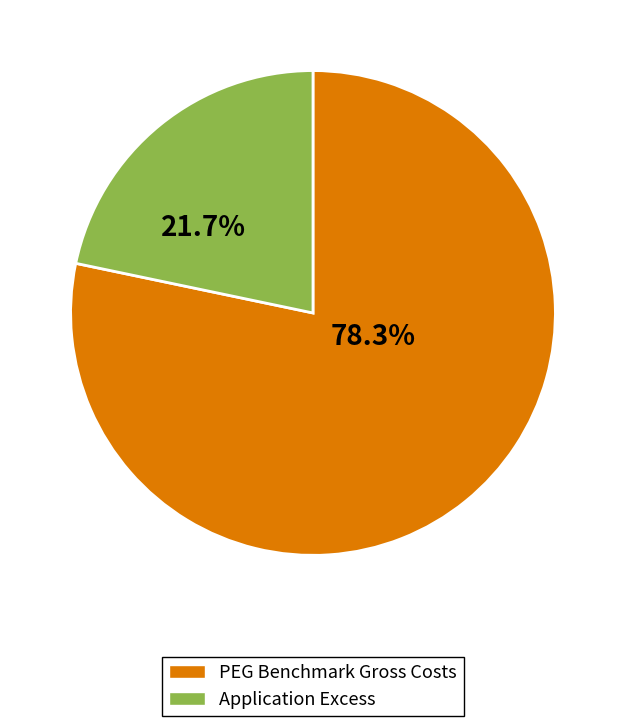

What is the majority slice?

PEG Benchmark Gross Costs